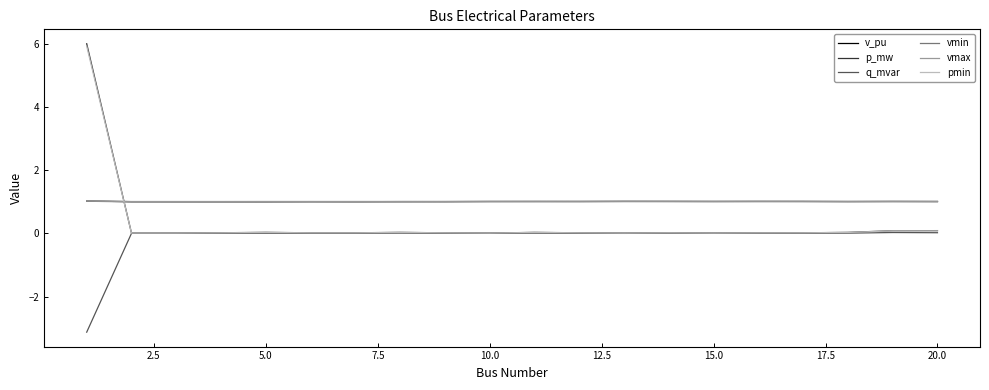

Which series has the largest range (max minus min)?

p_mw